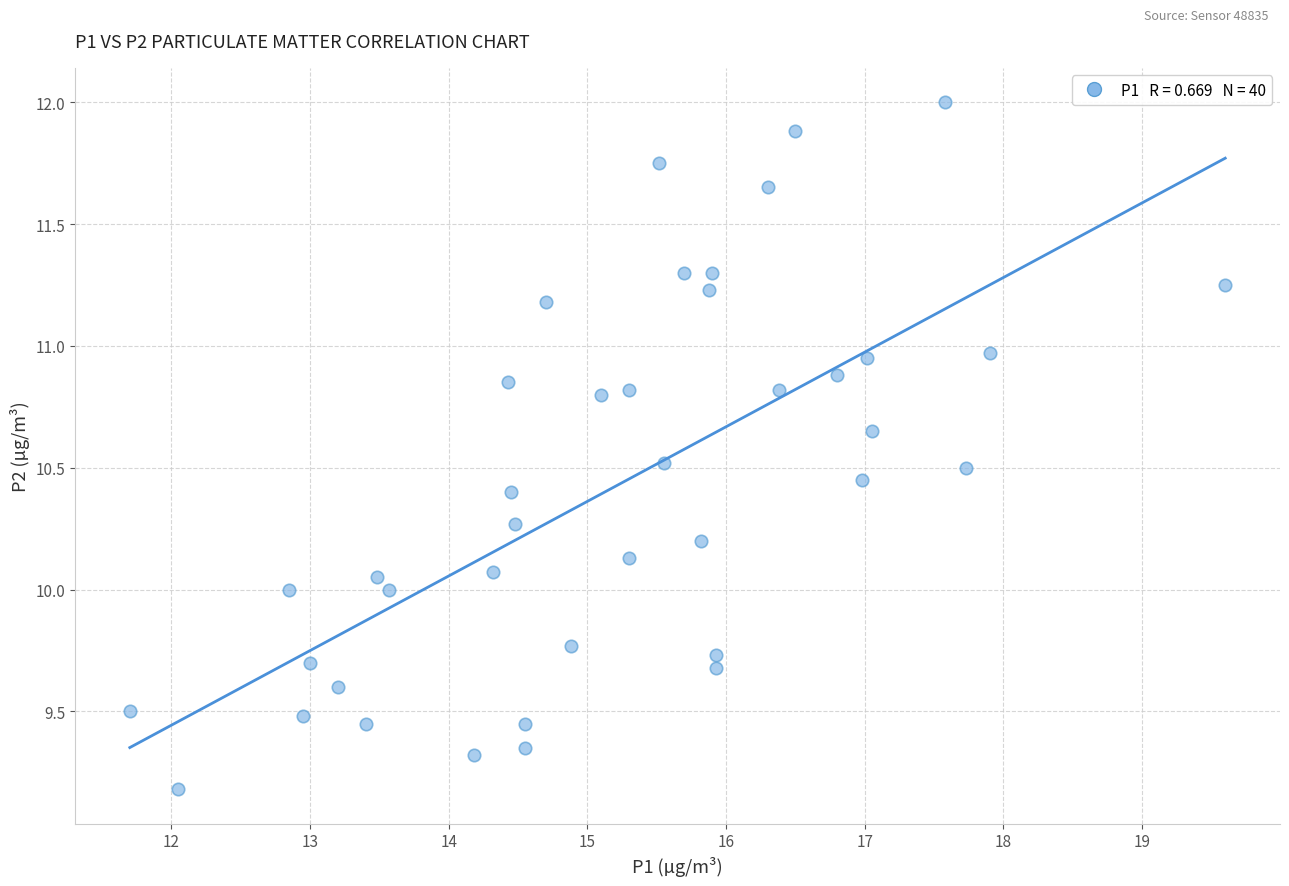

What is the range of X values (max minus min)?

7.9